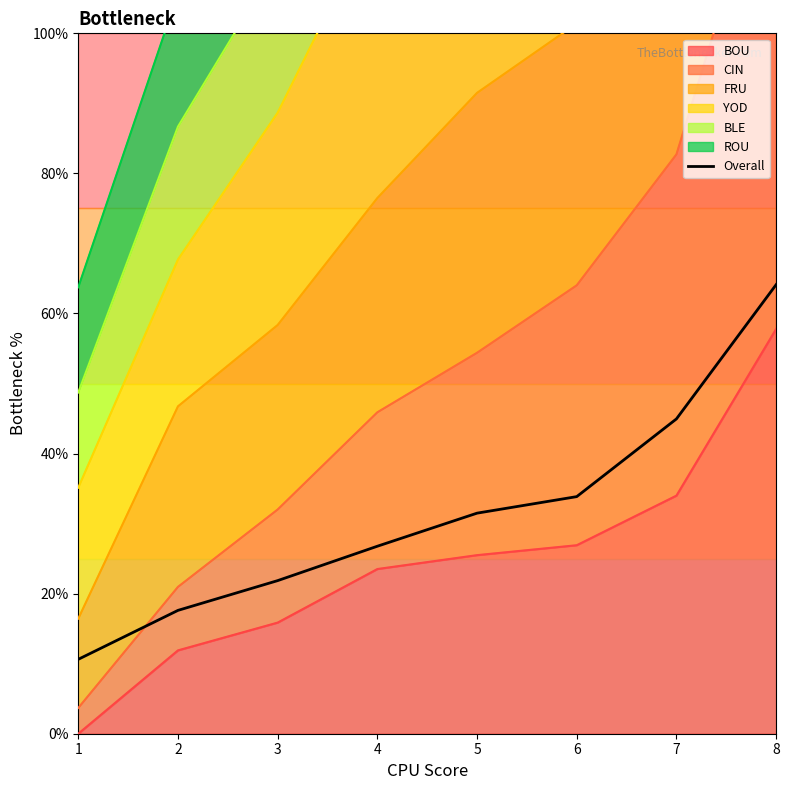

The value at 8 is 31.5. True or false?

False